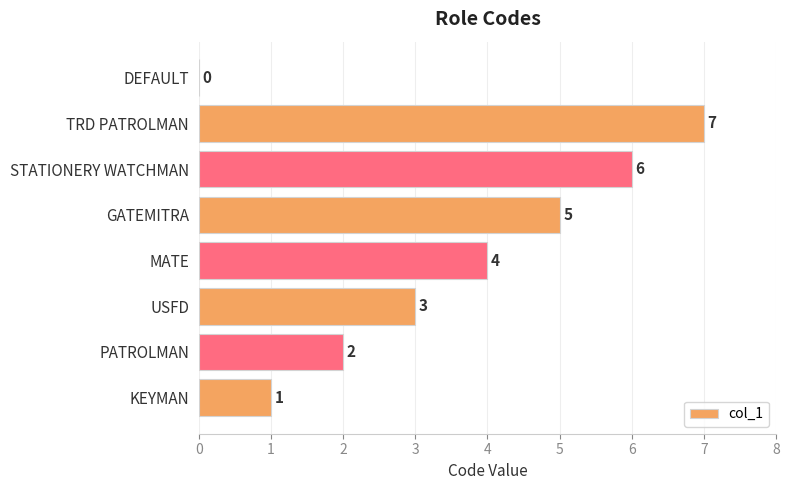

The value at DEFAULT is -3. True or false?

False